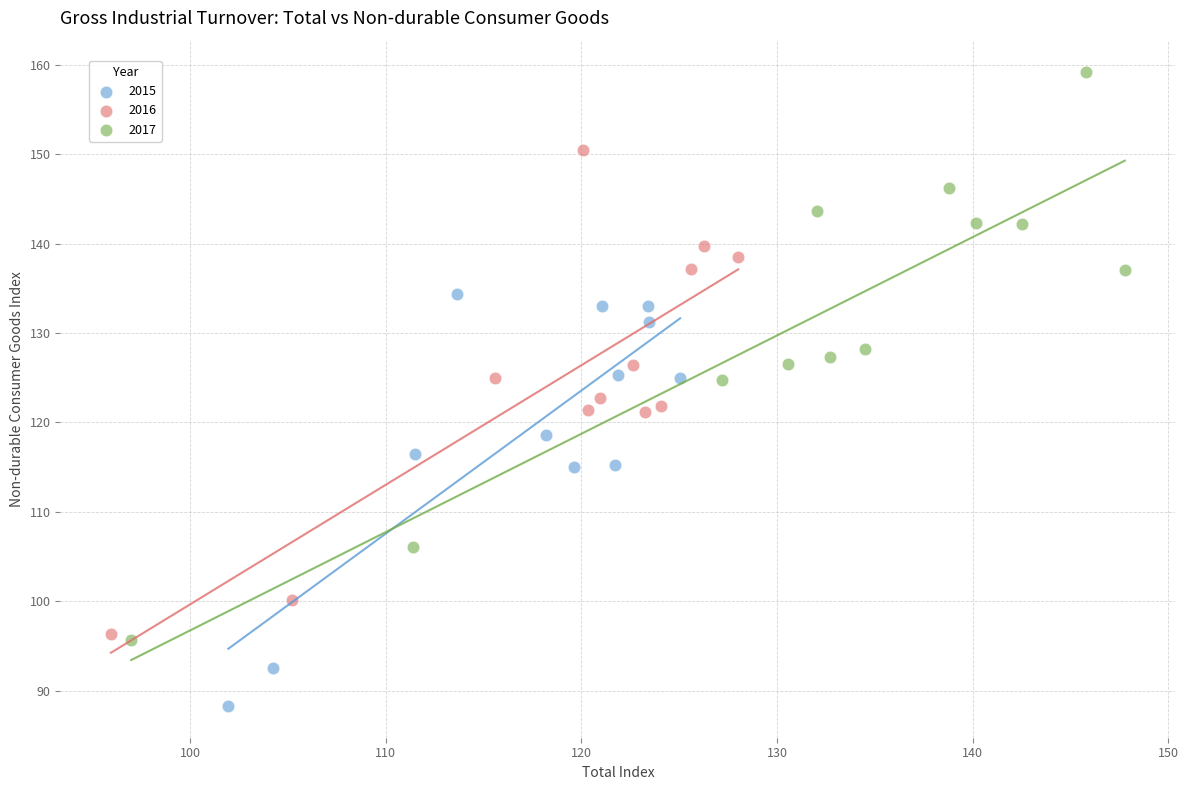

Which series contains the highest Y value?

2017